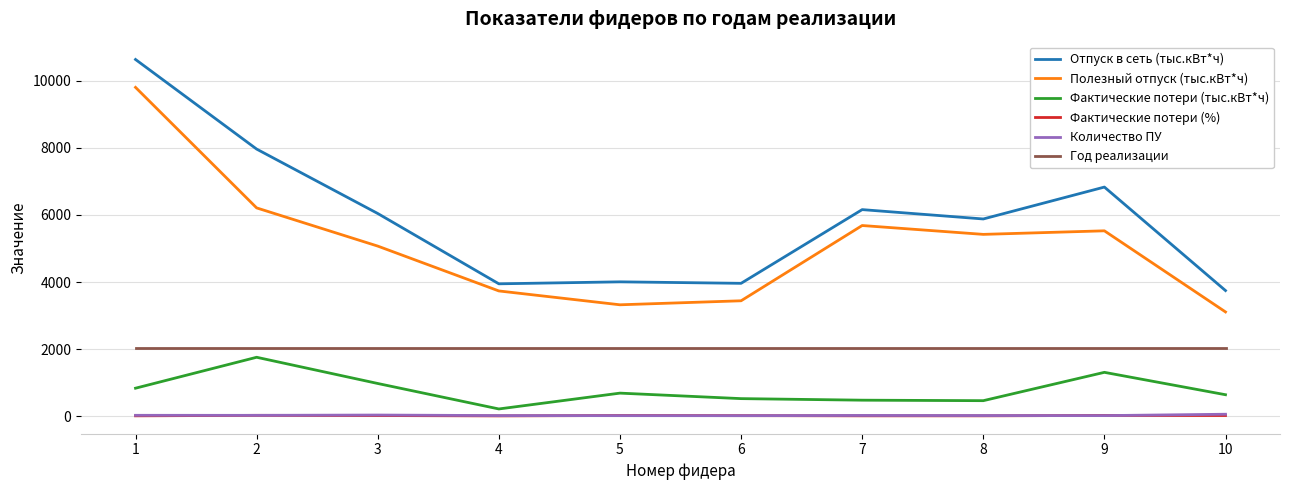

What is the sum of the Фактические потери (%) values at 9 and 3?

35.2